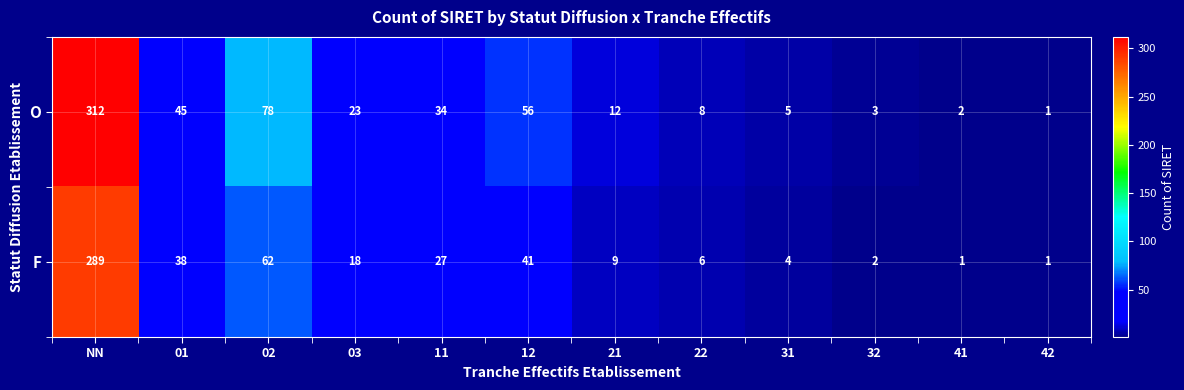

Rank the series at 03 from highest to lowest value.

O, F